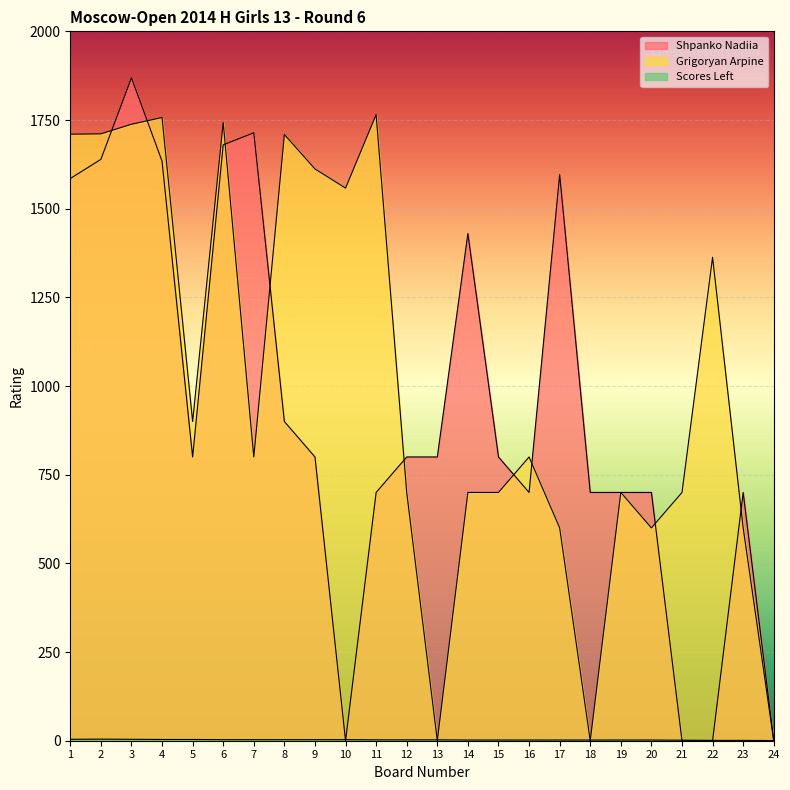

Reading right to left, what are all the values shown in this chart?

Shpanko Nadiia: 0.0	700.0	0.0	0.0	700.0	700.0	700.0	1596.0	700.0	800.0	1430.0	800.0	800.0	700.0	0.0	800.0	900.0	1714.0	1680.0	800.0	1634.0	1869.0	1639.0	1585.0
Grigoryan Arpine: 0.0	600.0	1363.0	700.0	600.0	700.0	0.0	600.0	800.0	700.0	700.0	0.0	700.0	1765.0	1558.0	1612.0	1709.0	800.0	1743.0	900.0	1757.0	1738.0	1711.0	1710.0
Scores Left: 0.5	1.0	1.0	1.5	2.0	2.0	2.0	2.0	2.0	2.0	2.0	2.5	2.5	2.5	3.0	3.0	3.0	3.0	3.0	3.5	3.5	4.0	4.5	4.0